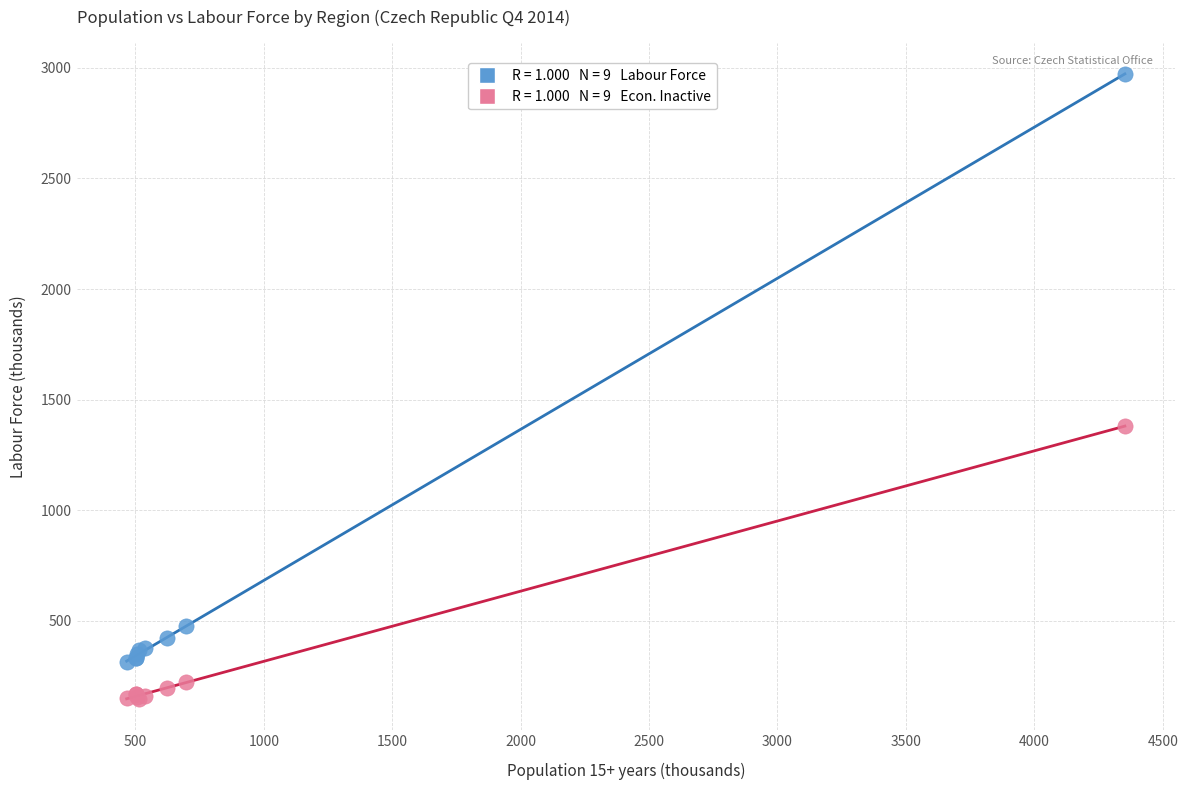

Across all series, what Y value is closest to 1560?

1380.4